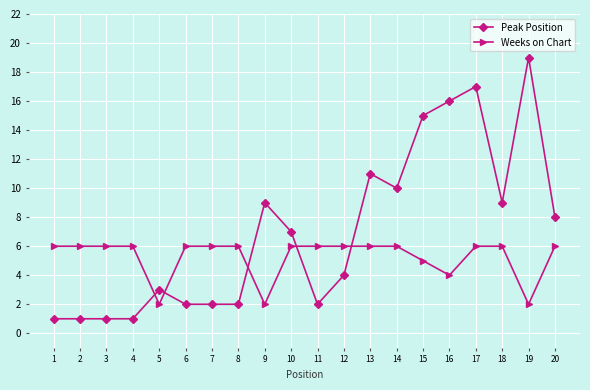

How many times do Peak Position and Weeks on Chart cross each other?

5